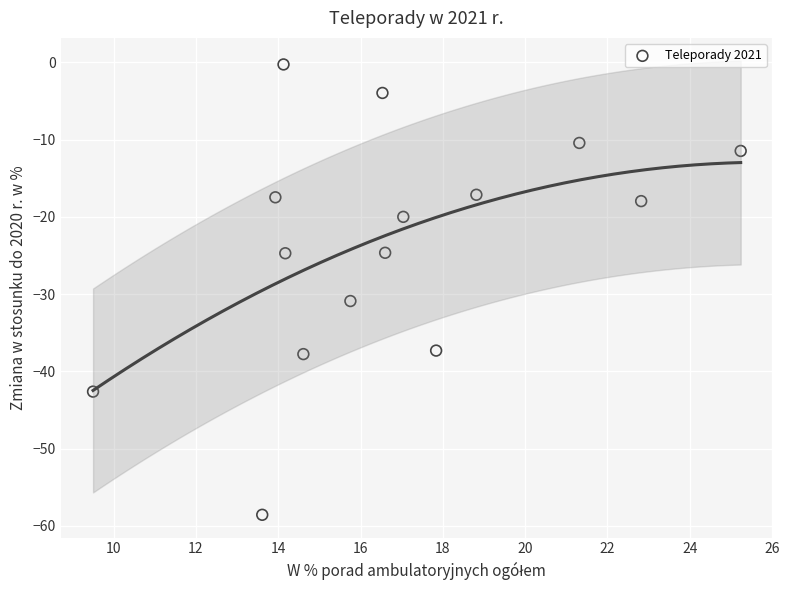

What Y value in the scatter plot is closest to -29?

-30.9